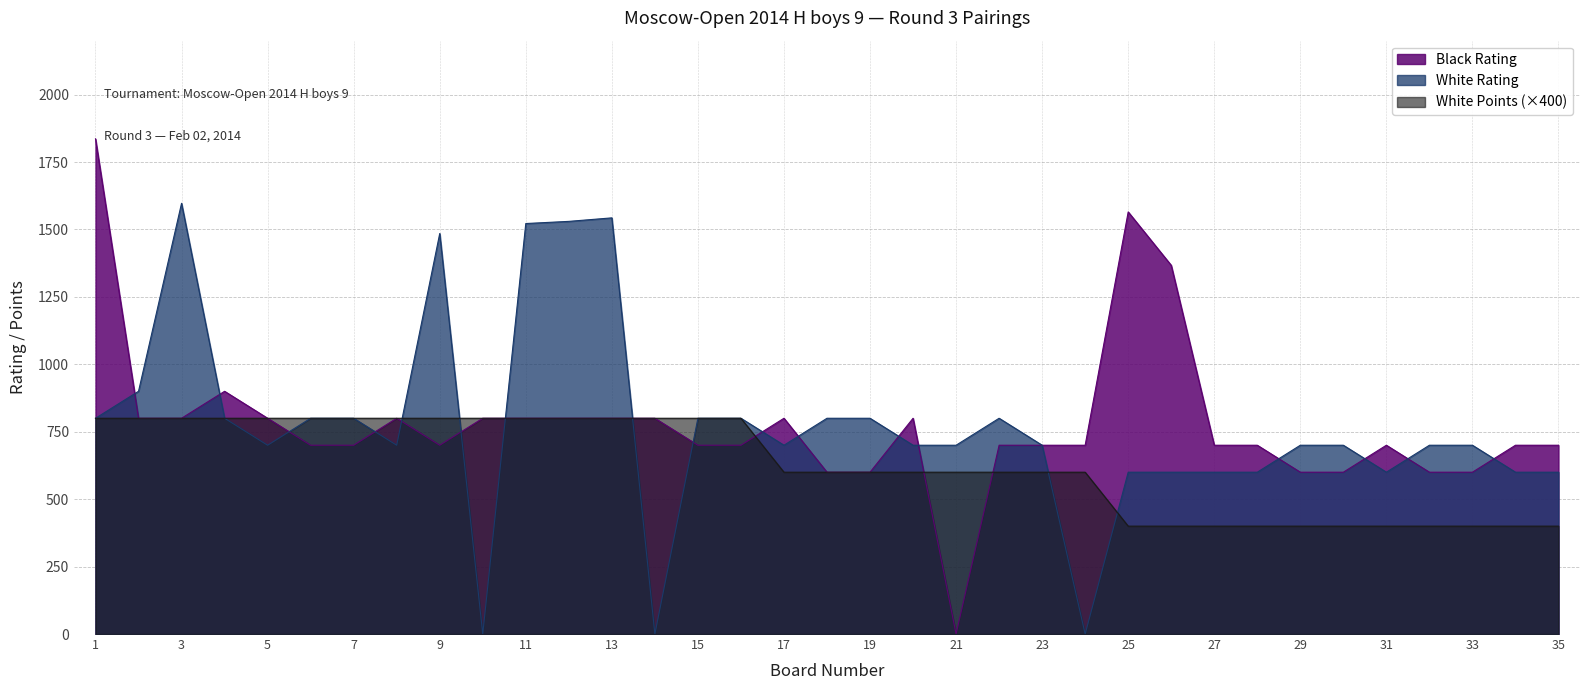

What is the total value across all series at 9?

2985